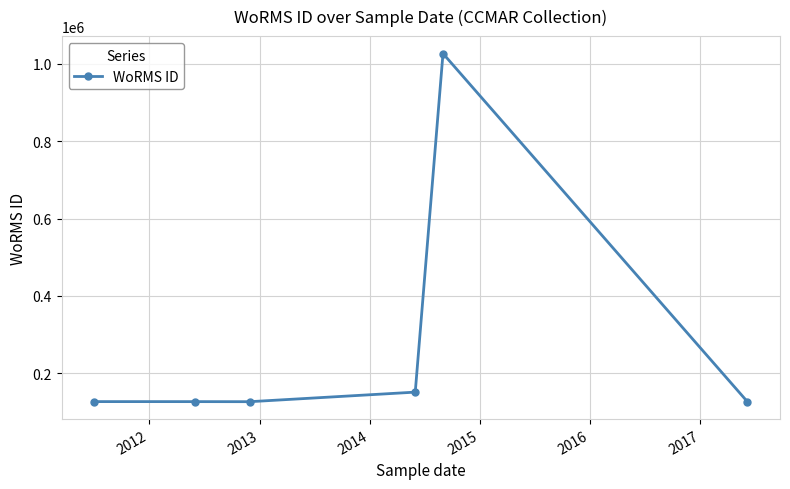

What is the smallest value displayed?

126816